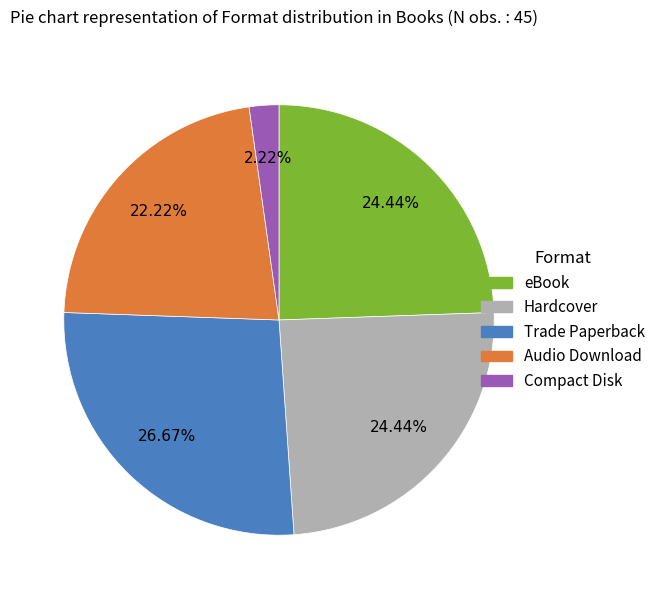

True or false: Trade Paperback accounts for 1% of the total.

False